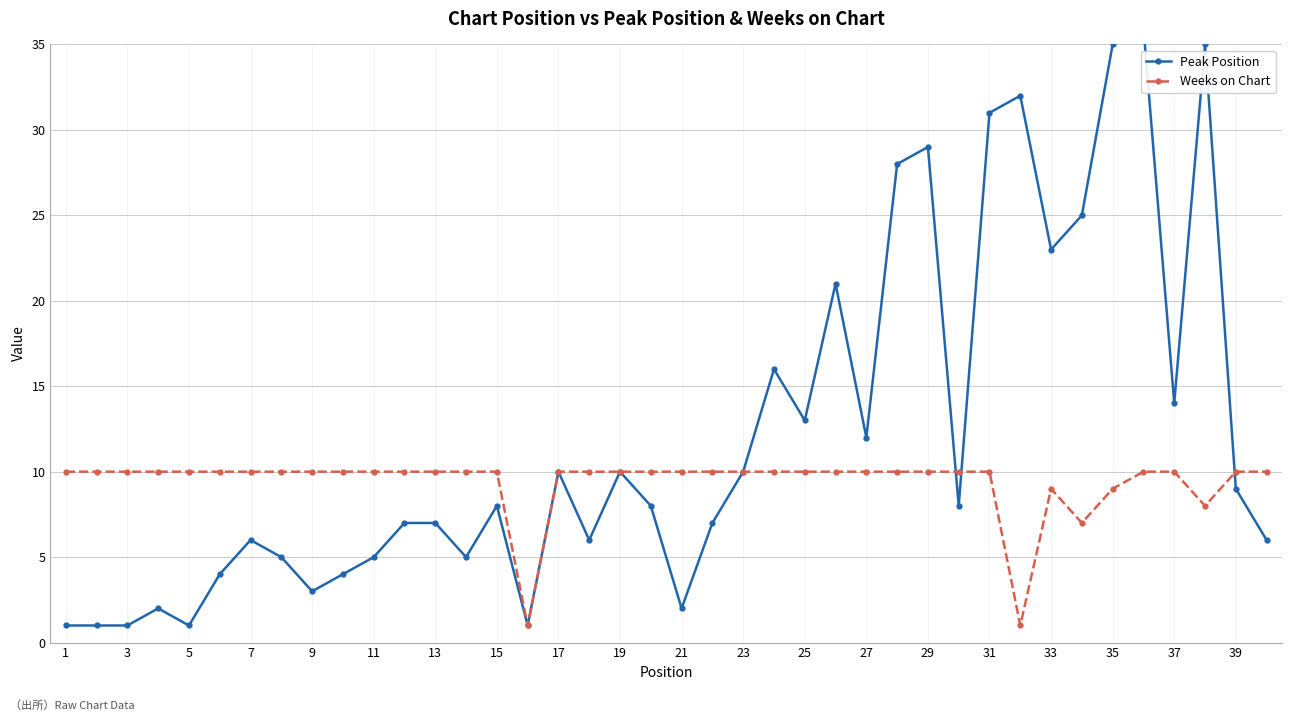

What is the maximum value for Weeks on Chart?

10